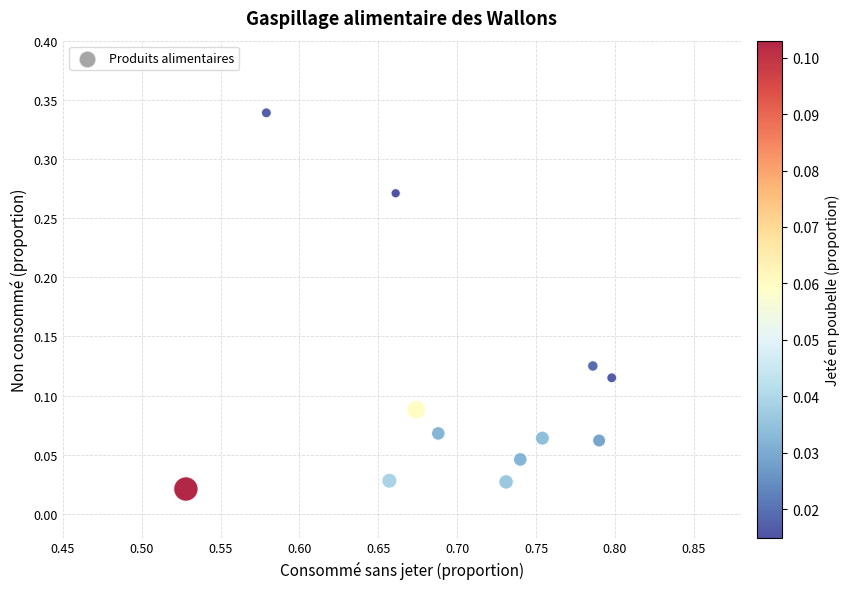

What is the average X value?

0.7